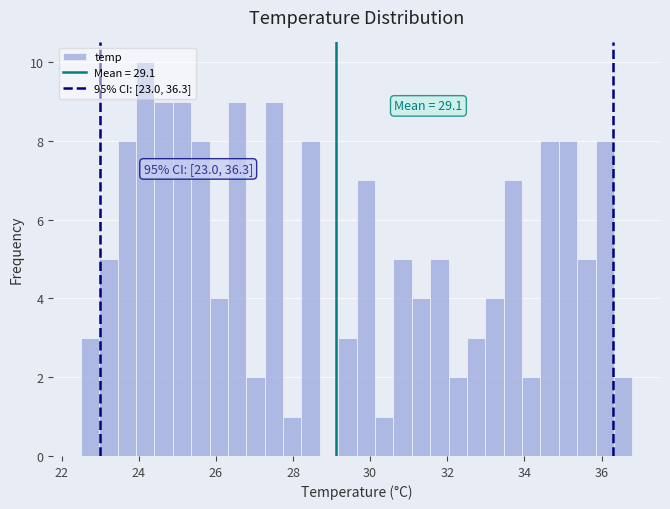

Around what value on the x-axis is the tallest bar? Give the approximate position of its centre, as read against the axis.

24.2